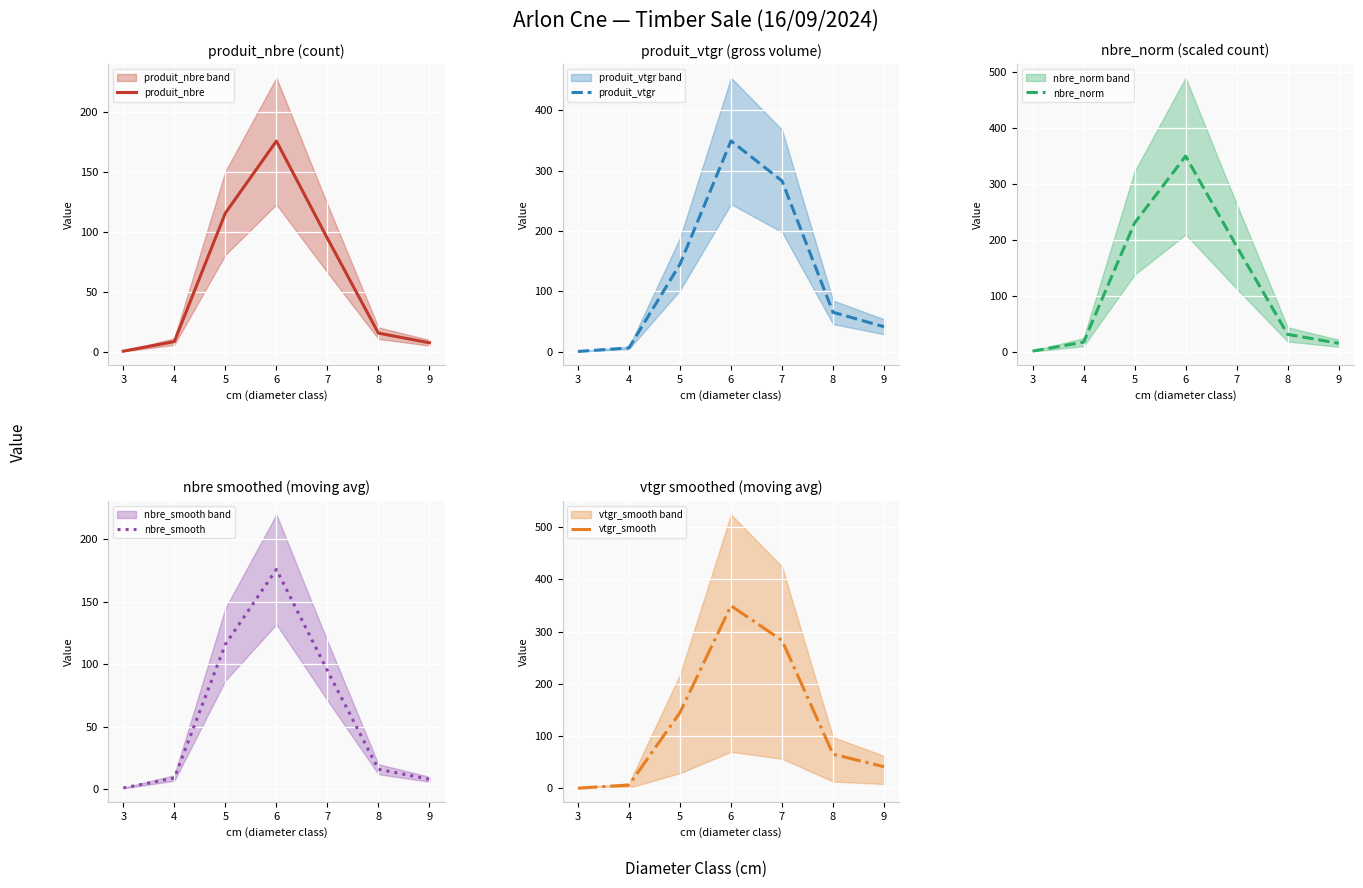

True or false: nbre_norm and produit_nbre intersect in this chart.

False